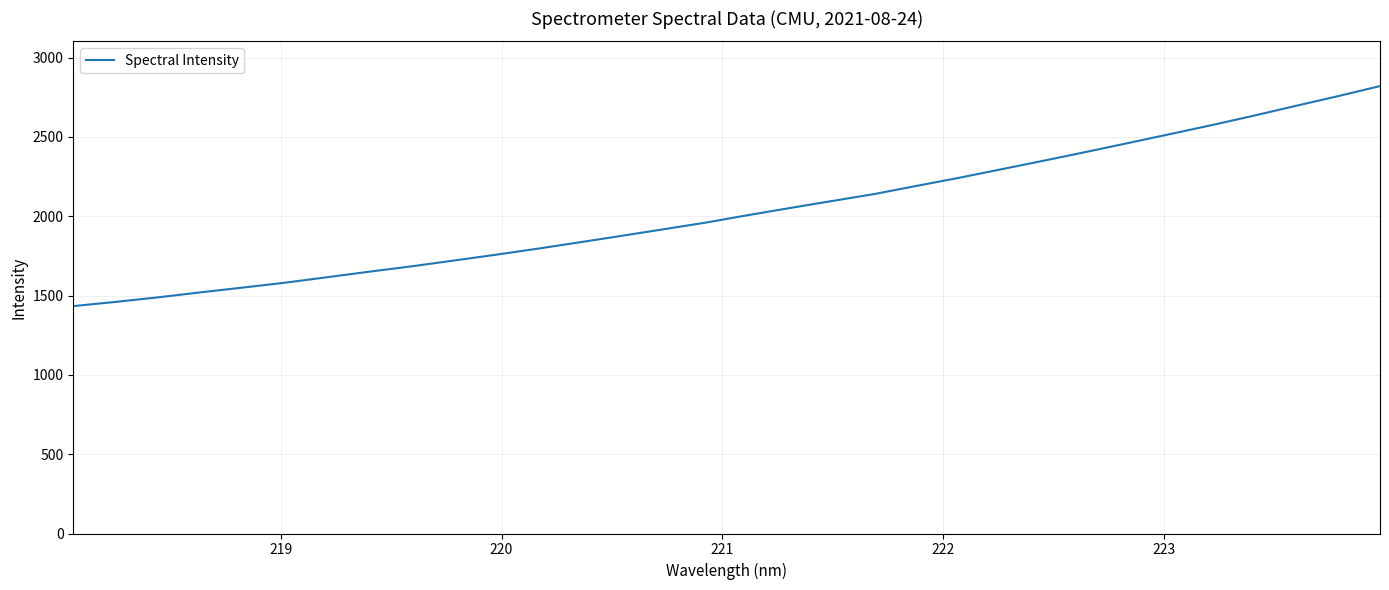

What is the minimum value shown in the chart?

1433.5